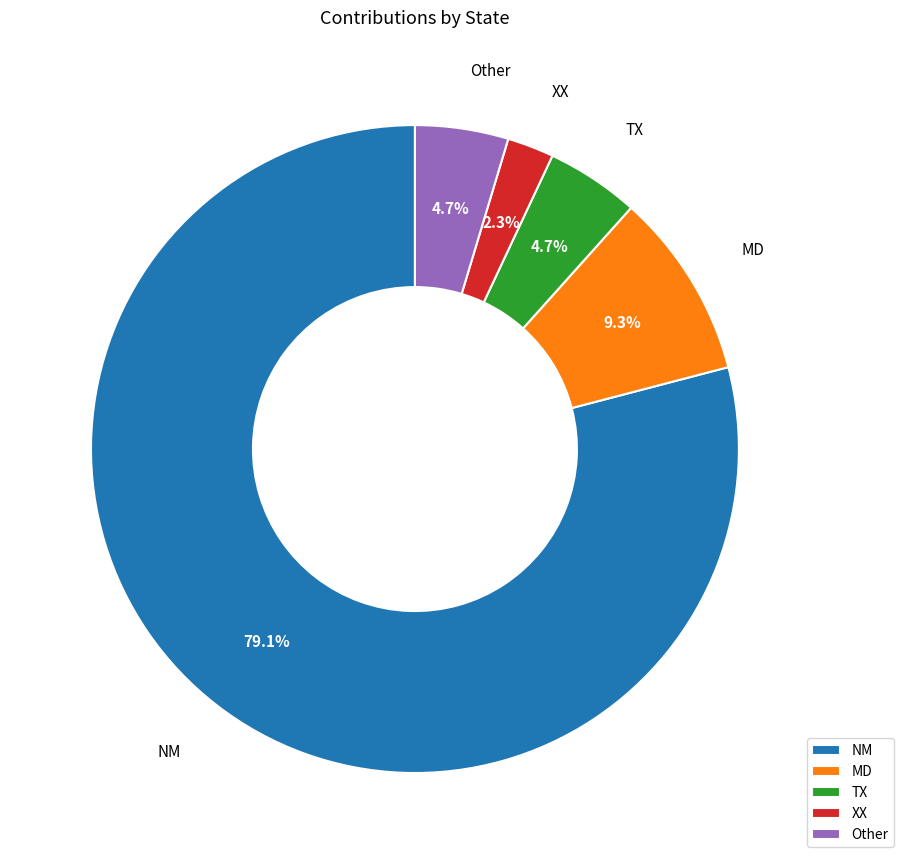

Is there a majority slice in this chart?

Yes